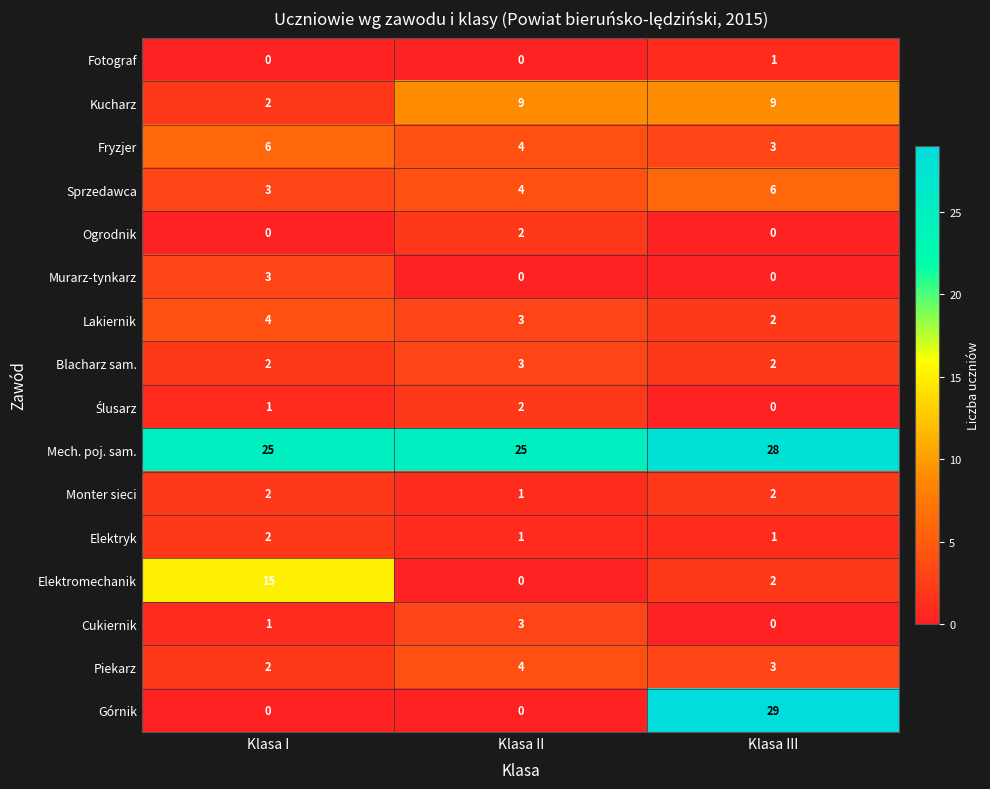

At which label does Elektryk reach its peak?

Klasa I